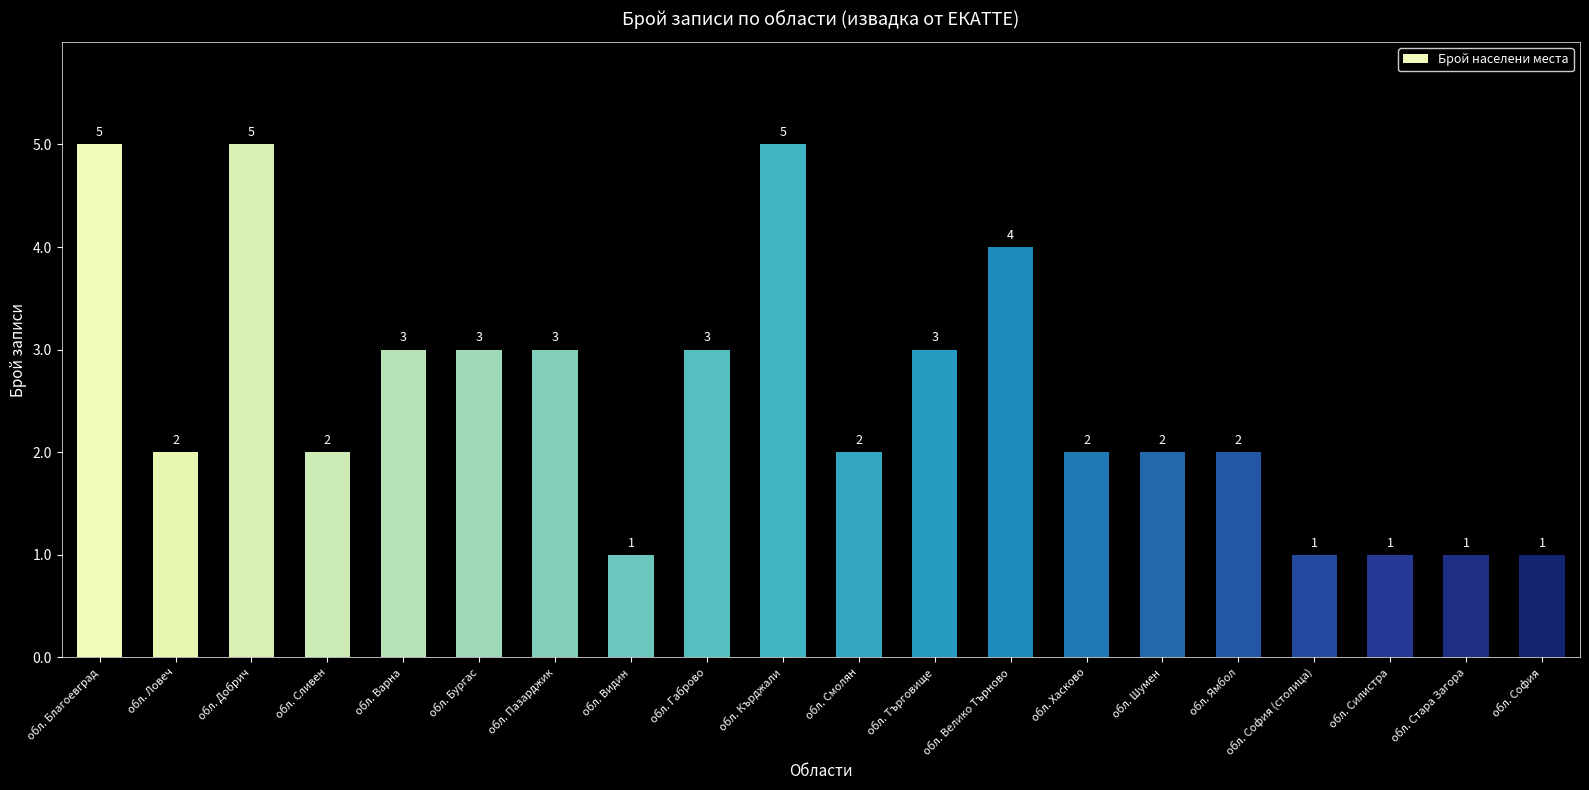

Is it true that the value at обл. Кърджали is 7?

False